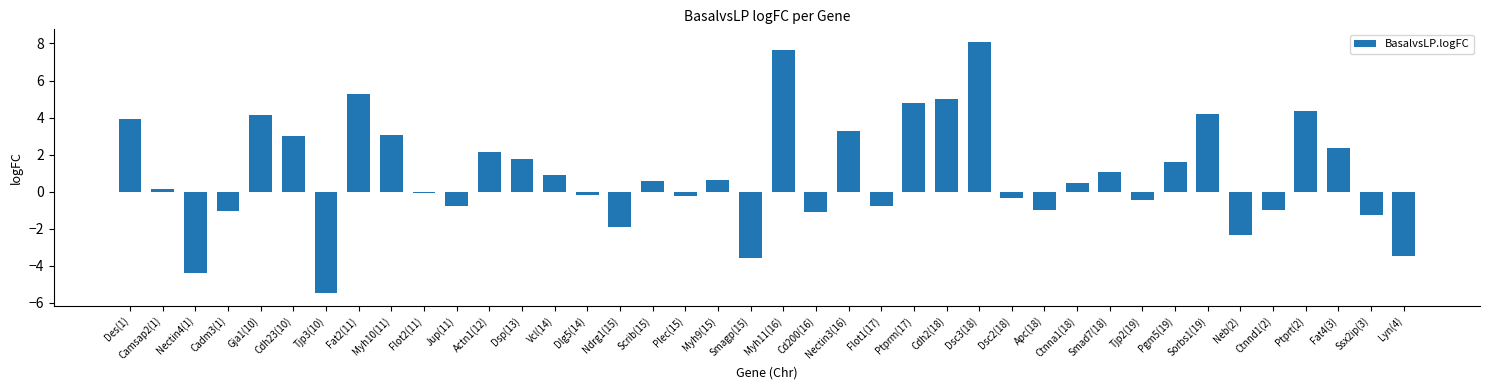

What is the label of the 19th bar from the left?

Myh9(15)